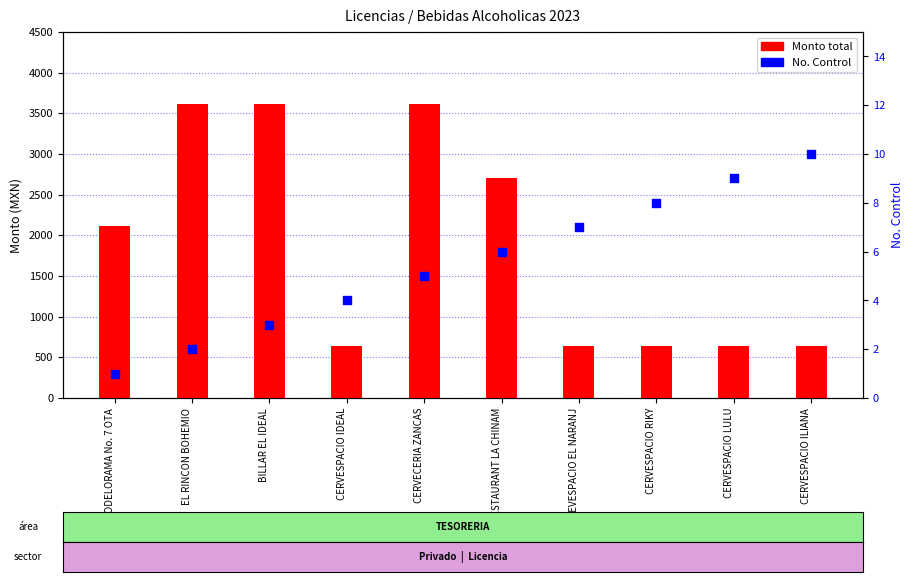

At which category is the sum across all series the highest?

CERVECERIA ZANCAS